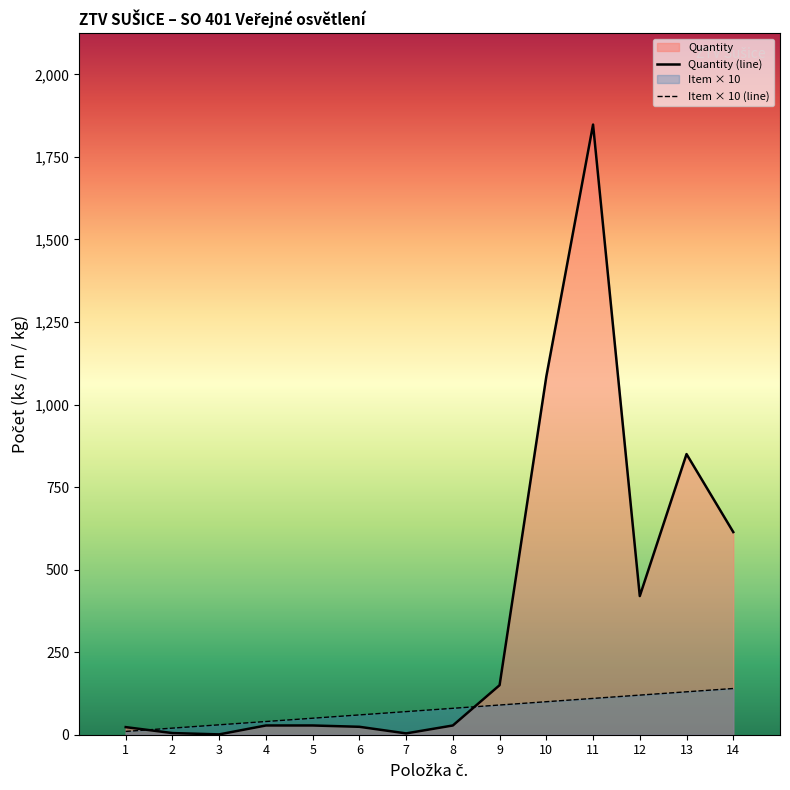

How many values in the Quantity series exceed 28?

6